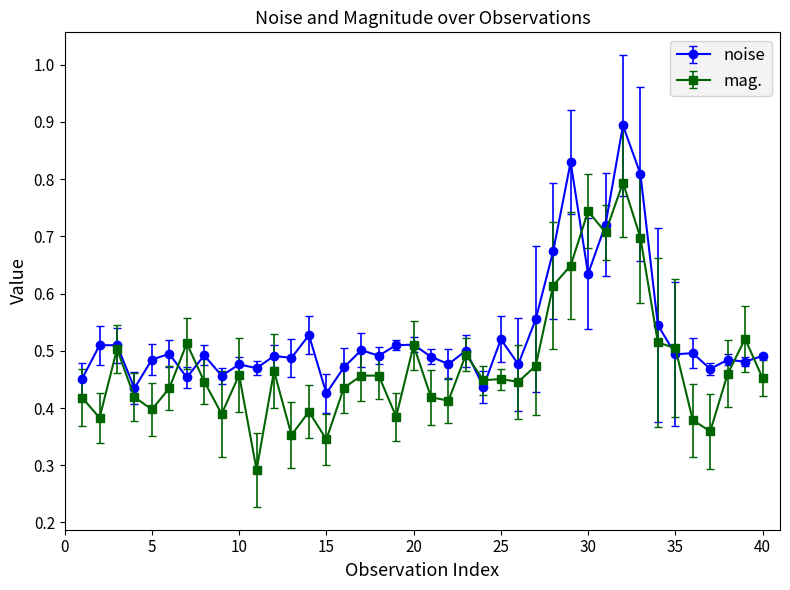

What are all the series names shown in the legend?

noise, mag.